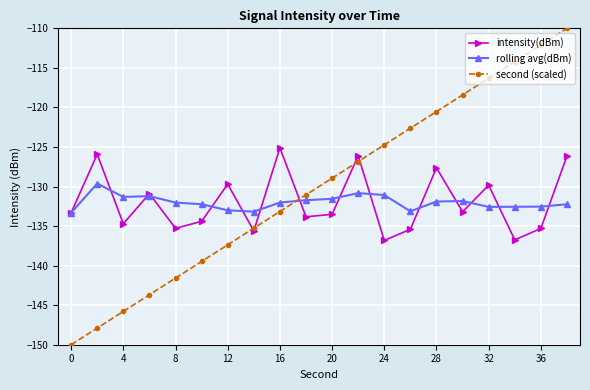

What is the highest value of the second (scaled) series?

-110.0